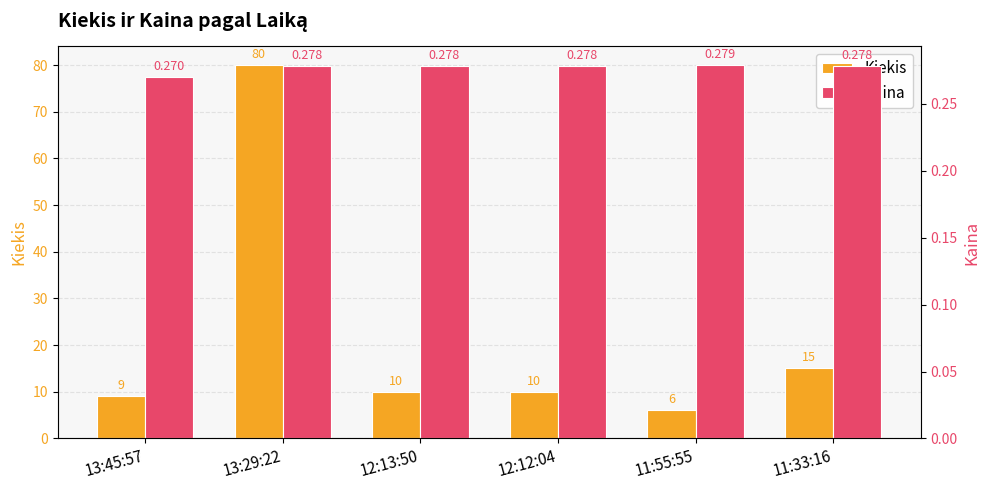

Reading left to right, transcribe all the data shown in this chart.

Kiekis: 13:45:57=9.0	13:29:22=80.0	12:13:50=10.0	12:12:04=10.0	11:55:55=6.0	11:33:16=15.0
Kaina: 13:45:57=0.3	13:29:22=0.3	12:13:50=0.3	12:12:04=0.3	11:55:55=0.3	11:33:16=0.3